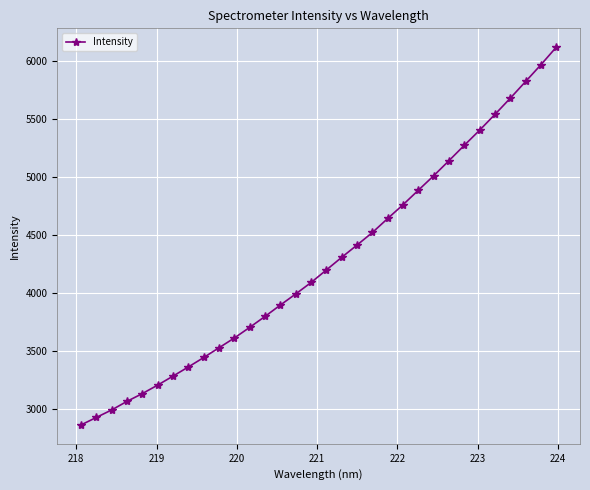

What is the sum of all values?

136567.5